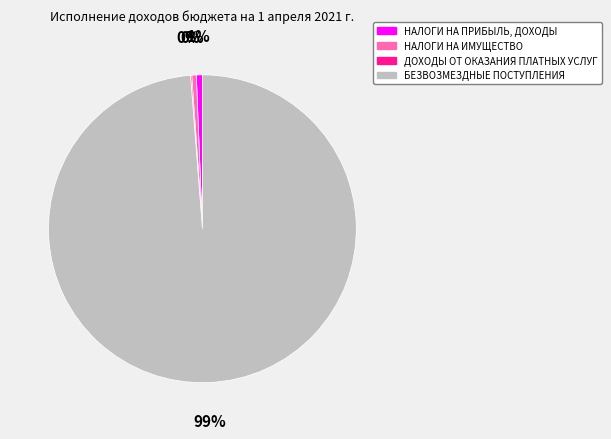

To the nearest percent, what is the average slice percentage?

25%